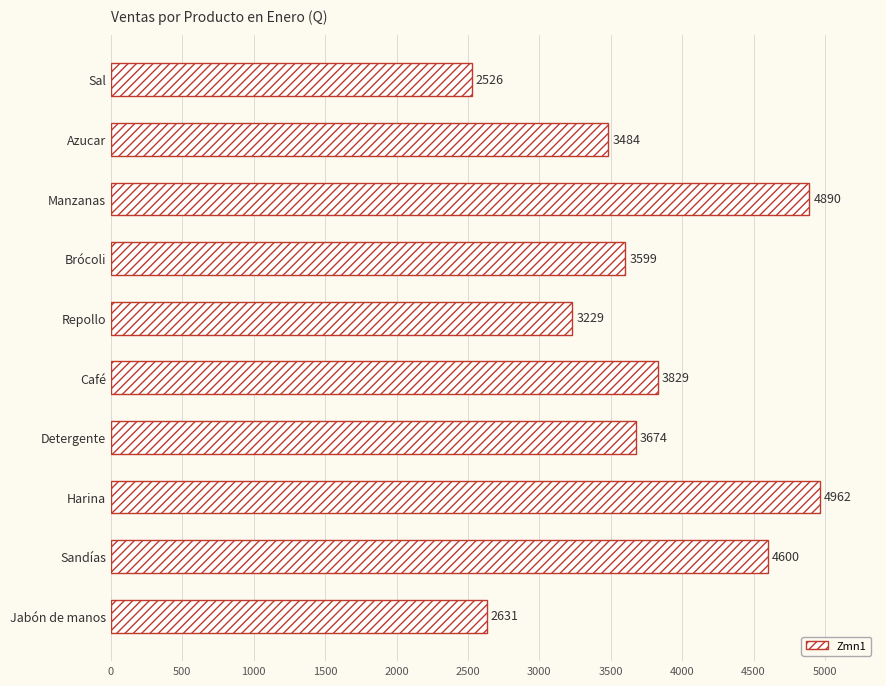

What is the difference between the second highest and second lowest values?

2259